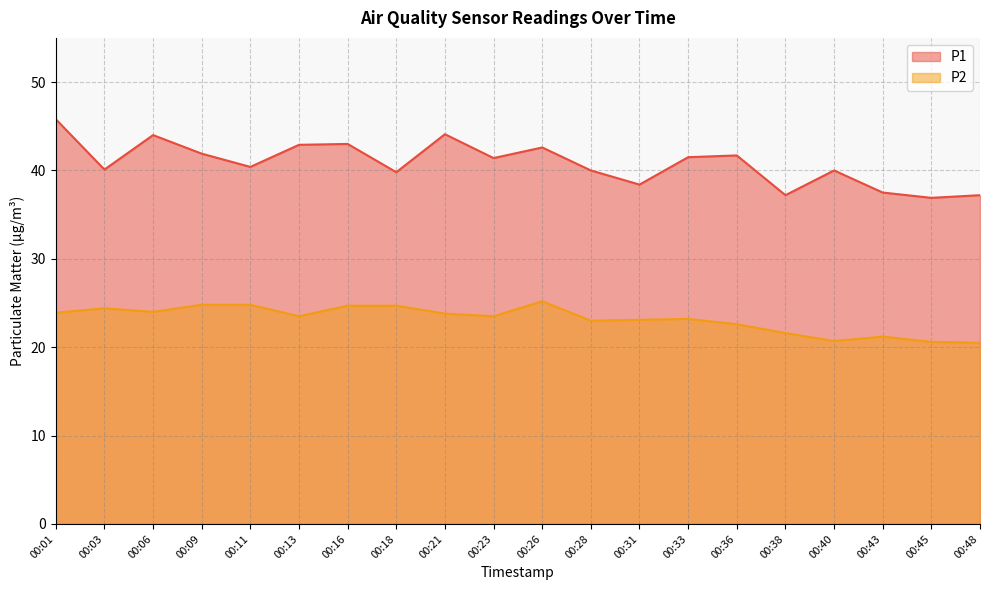

What is the value of the P2 point at the 6th from the left?

23.5